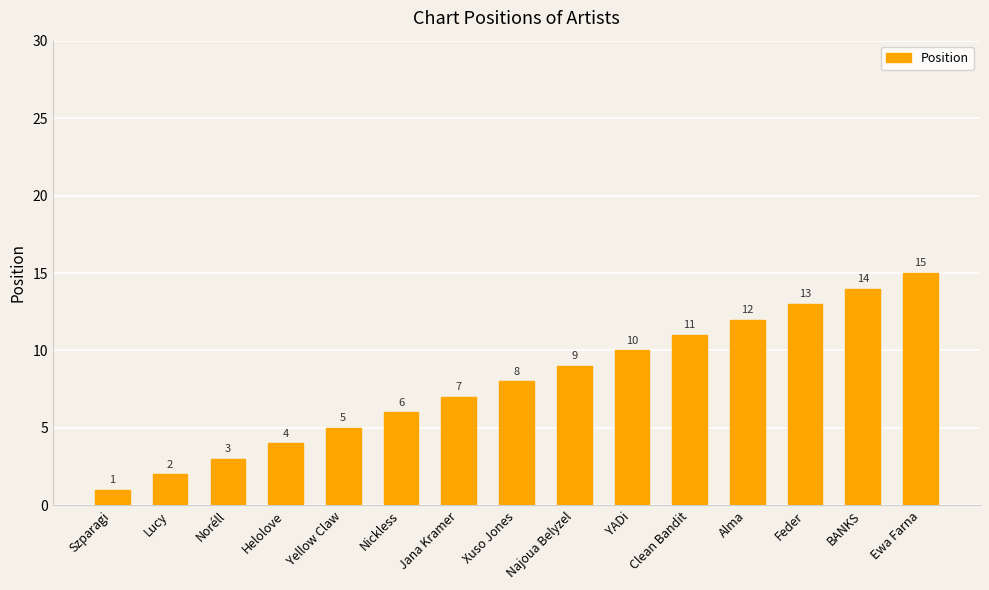

How many data points are less than 8?

7